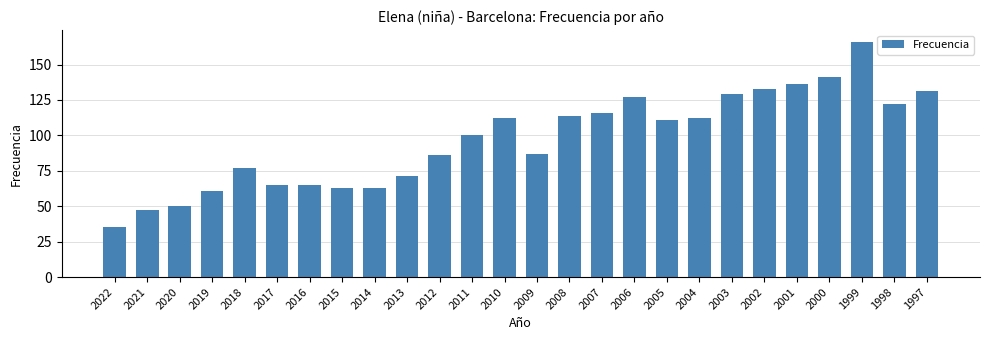

Which label corresponds to the smallest value in the chart?

2022